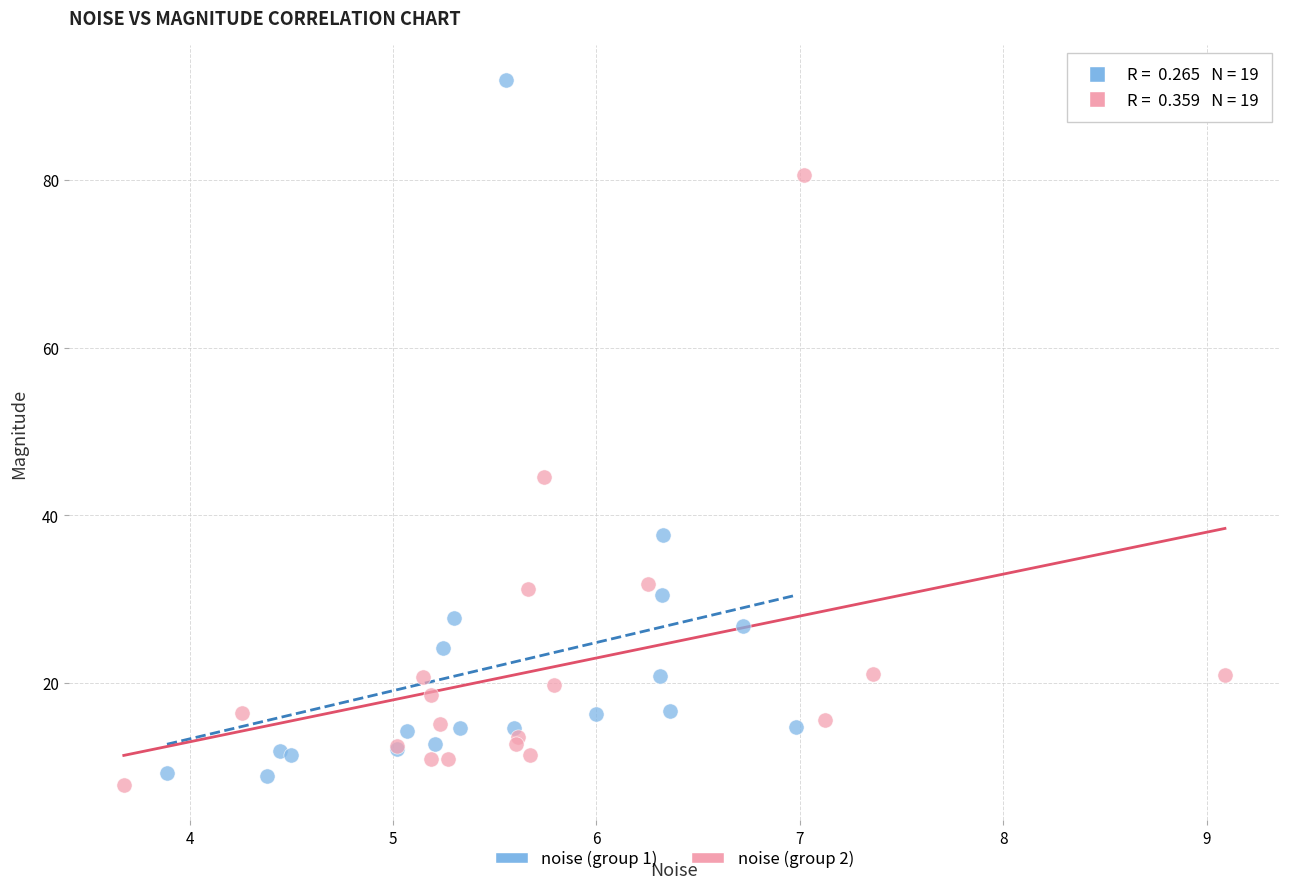

Which series reaches the minimum Y coordinate?

noise (group 2)